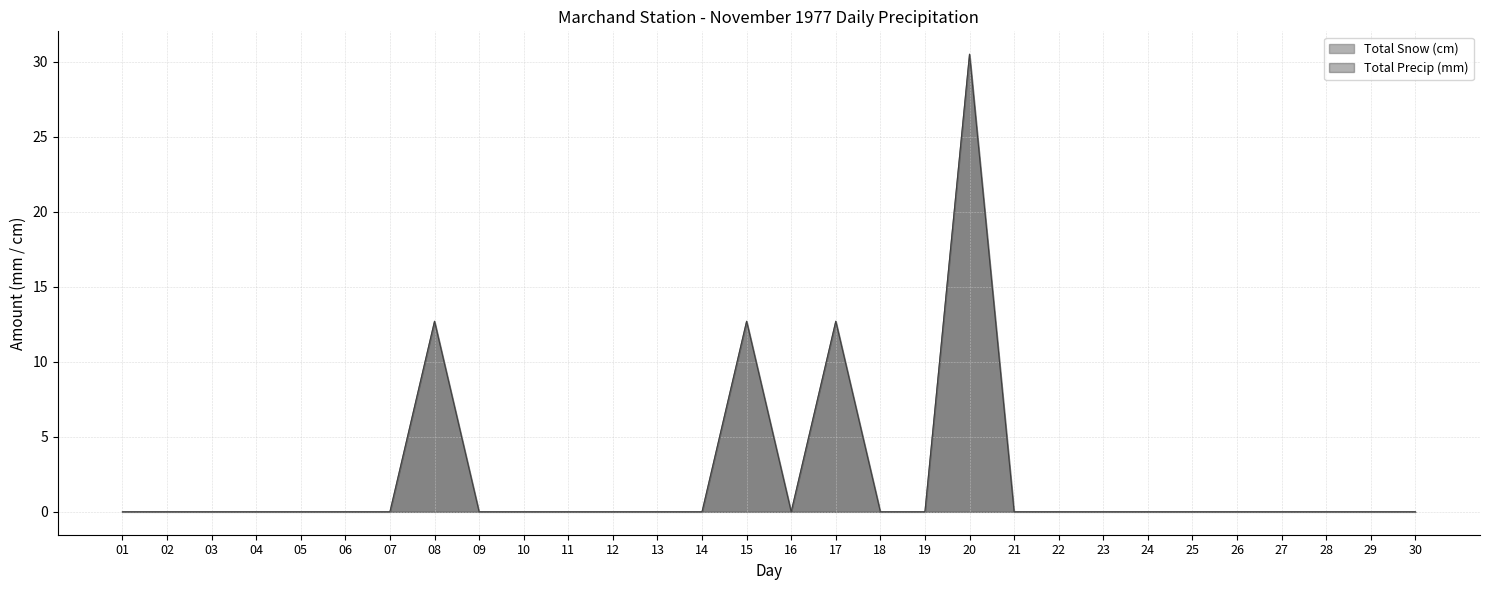

True or false: Total Precip (mm) has a value of 30.5 at 20.

True